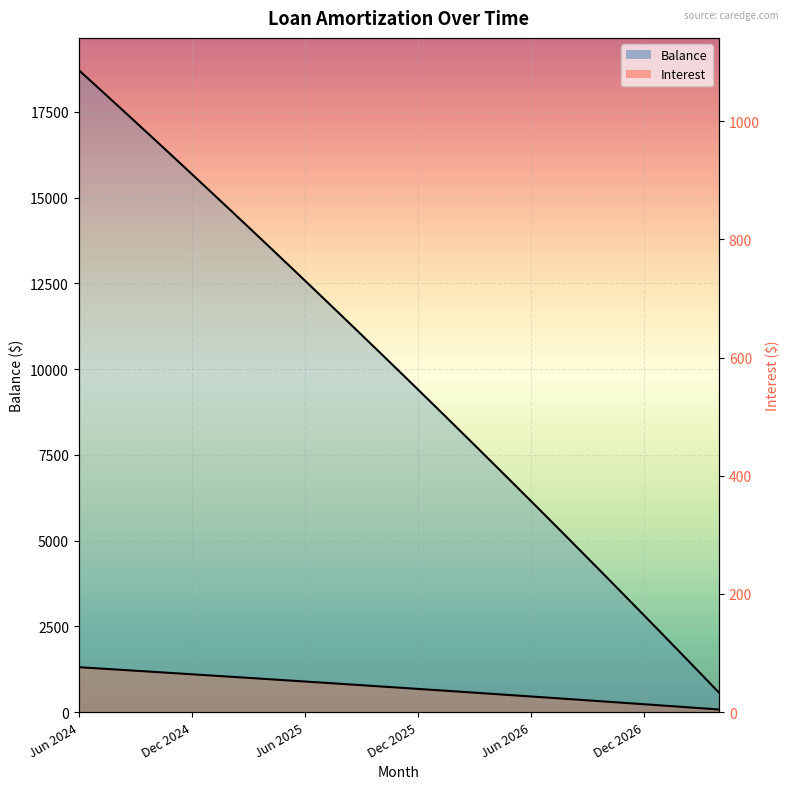

Reading left to right, transcribe all the data shown in this chart.

Interest: 76.1	74.1	72.1	70.1	68.1	66.1	64.1	62.1	60.1	58.0	56.0	53.9	51.9	49.8	47.7	45.7	43.6	41.5	39.4	37.2	35.1	33.0	30.9	28.7	26.6	24.4	22.2	20.0	17.8	15.6	13.4	11.2	9.0	6.7	4.5
Balance: 18717.0	18217.0	17715.0	17211.0	16705.0	16197.0	15687.0	15175.0	14661.0	14145.0	13627.0	13107.0	12585.0	12061.0	11535.0	11007.0	10477.0	9945.0	9411.0	8875.0	8336.0	7795.0	7252.0	6707.0	6160.0	5611.0	5059.0	4505.0	3949.0	3391.0	2831.0	2268.0	1703.0	1136.0	567.0